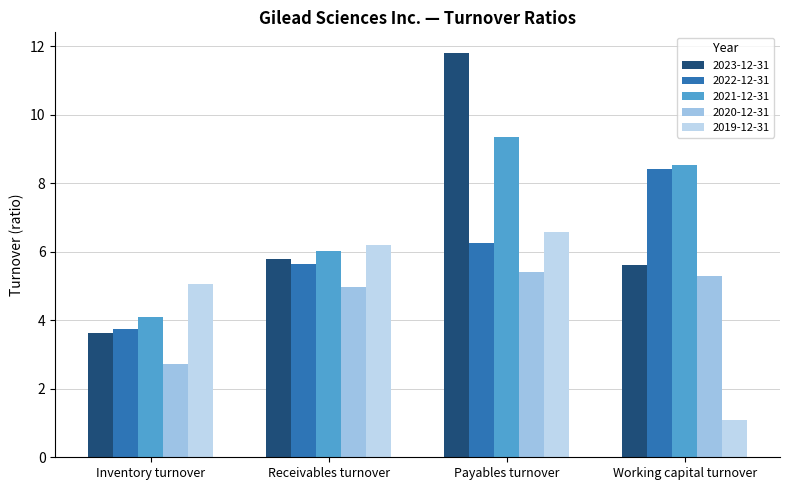

What is the smallest value displayed?

1.1